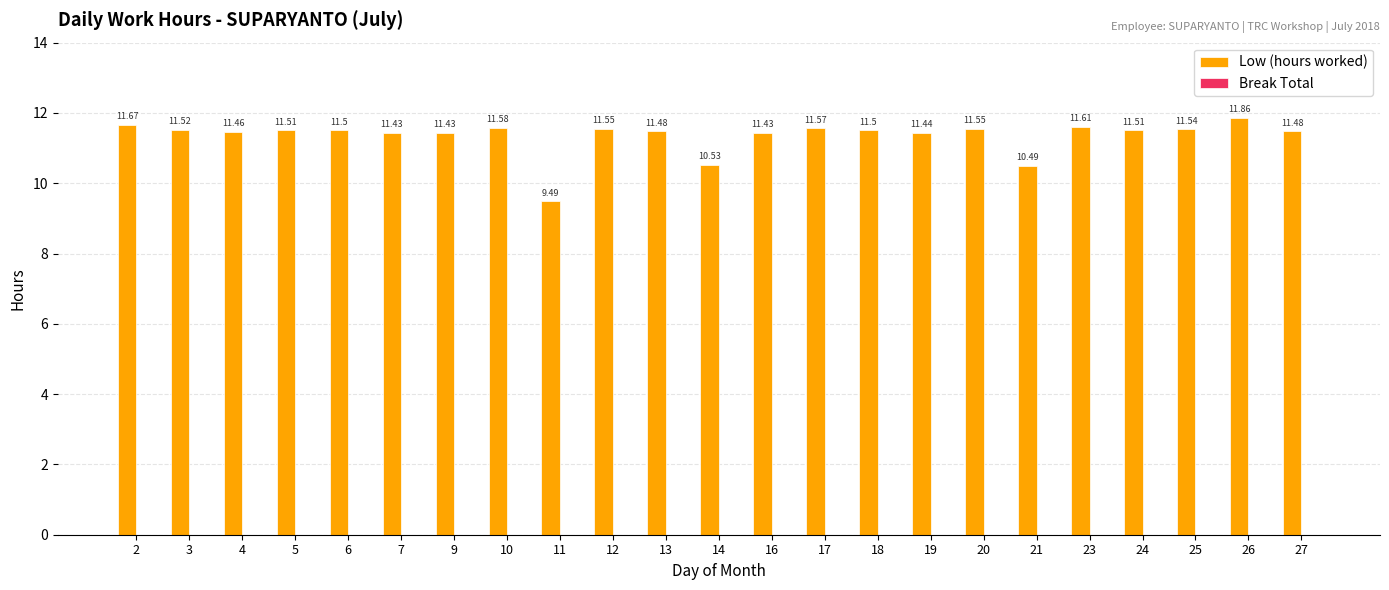

What is the difference between the values at 24 and 14?

1.0